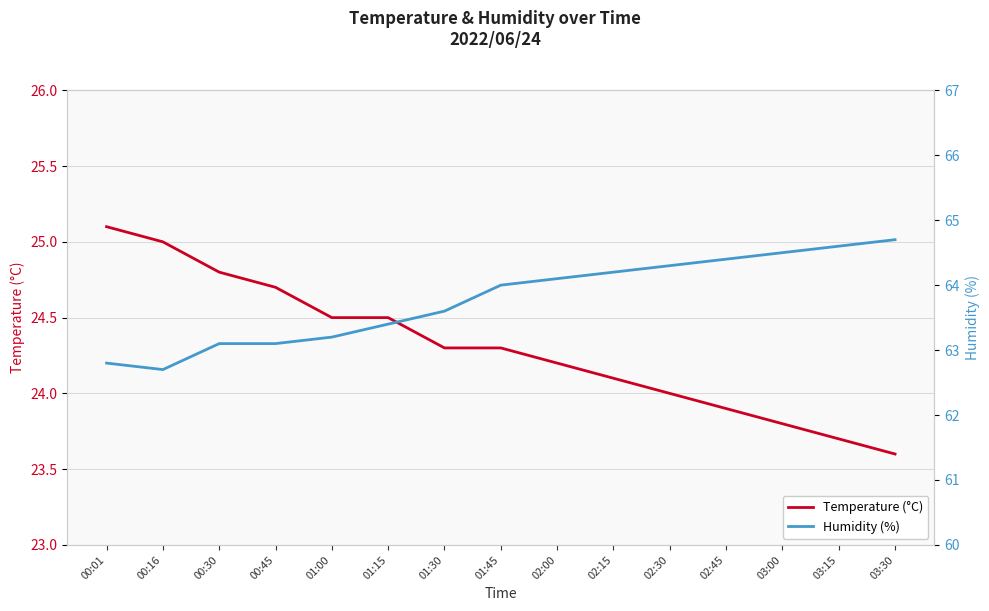

Count the number of categories in the chart.

15